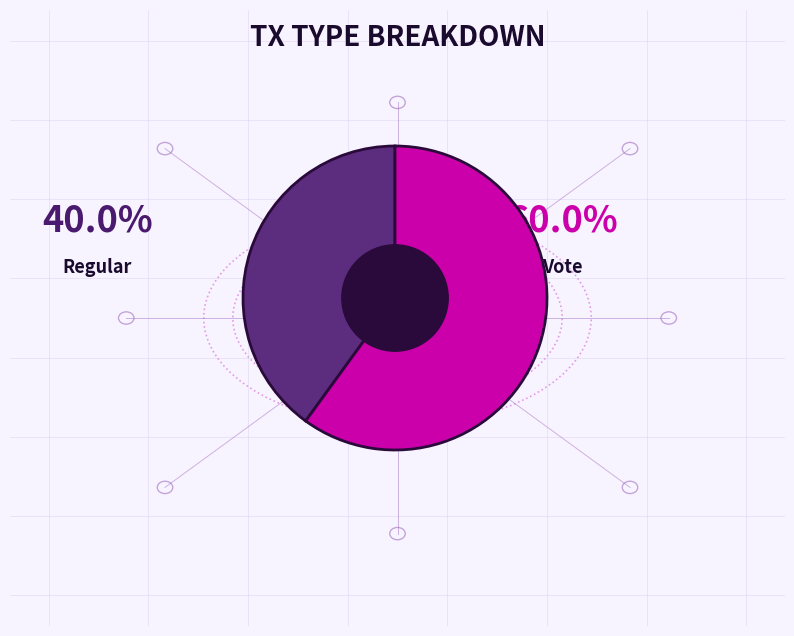

Is there a majority slice in this chart?

Yes